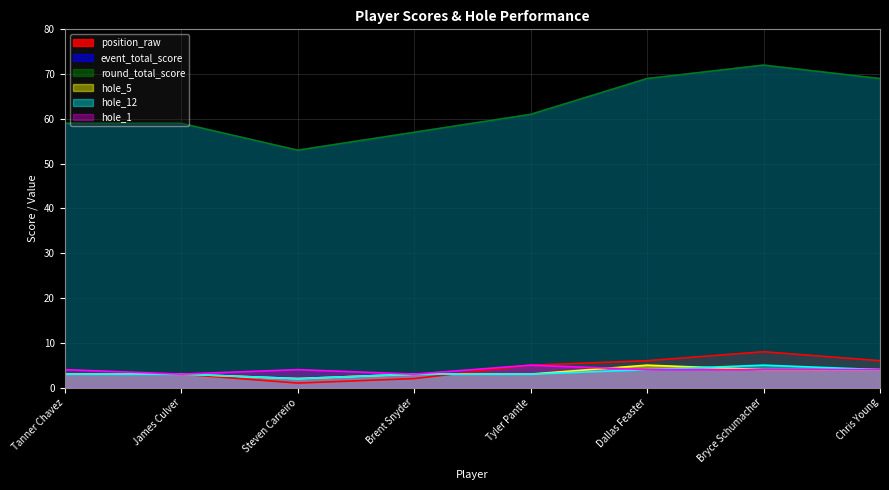

Reading left to right, list all the values displayed in this chart.

position_raw: 3	3	1	2	5	6	8	6
event_total_score: 59	59	53	57	61	69	72	69
round_total_score: 59	59	53	57	61	69	72	69
hole_5: 3	3	2	3	3	5	4	4
hole_12: 3	3	2	3	3	4	5	4
hole_1: 4	3	4	3	5	4	4	4